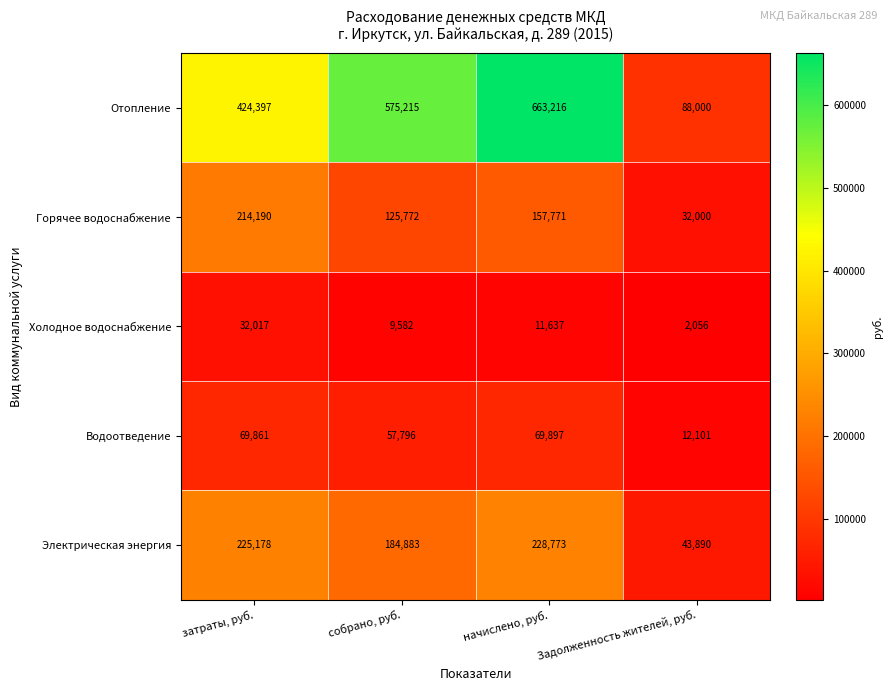

Read the Электрическая энергия value at начислено, руб., to the nearest 100.

228800